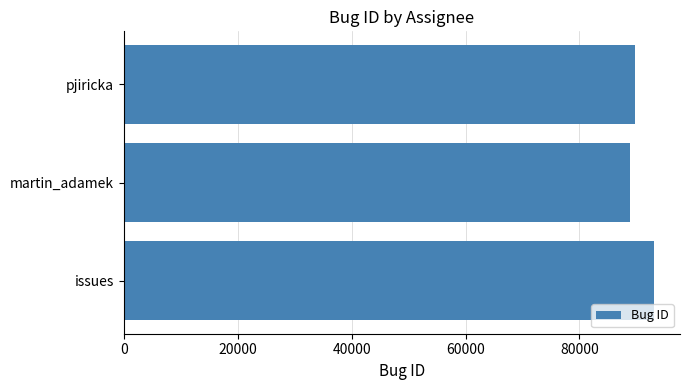

Reading top to bottom, extract all data points from this chart.

89772	88829	92999